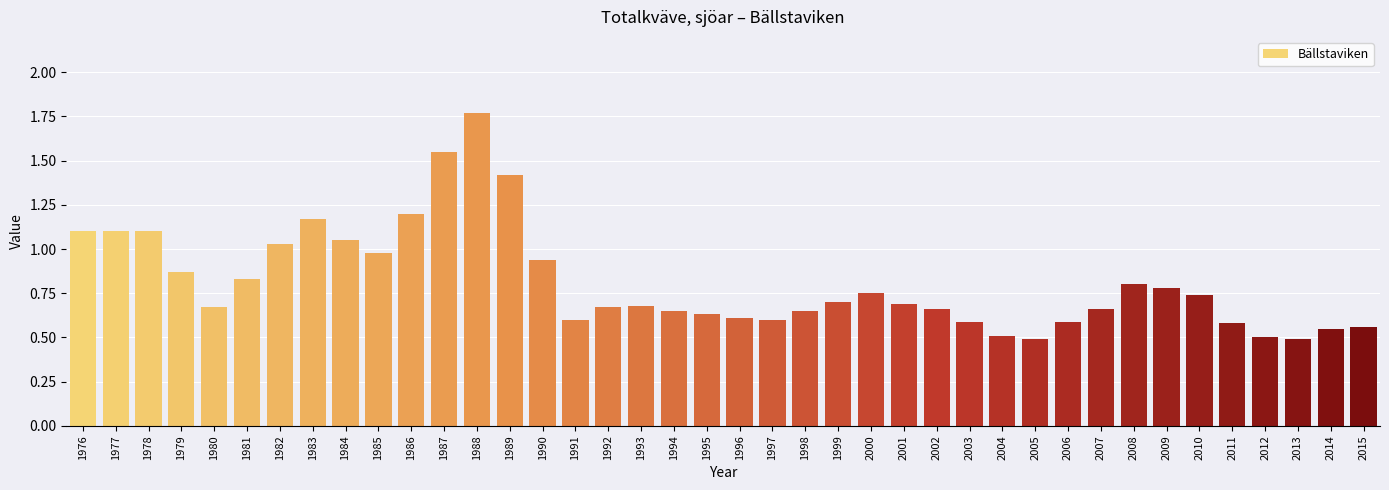

Which has a higher value, 1987 or 1988?

1988